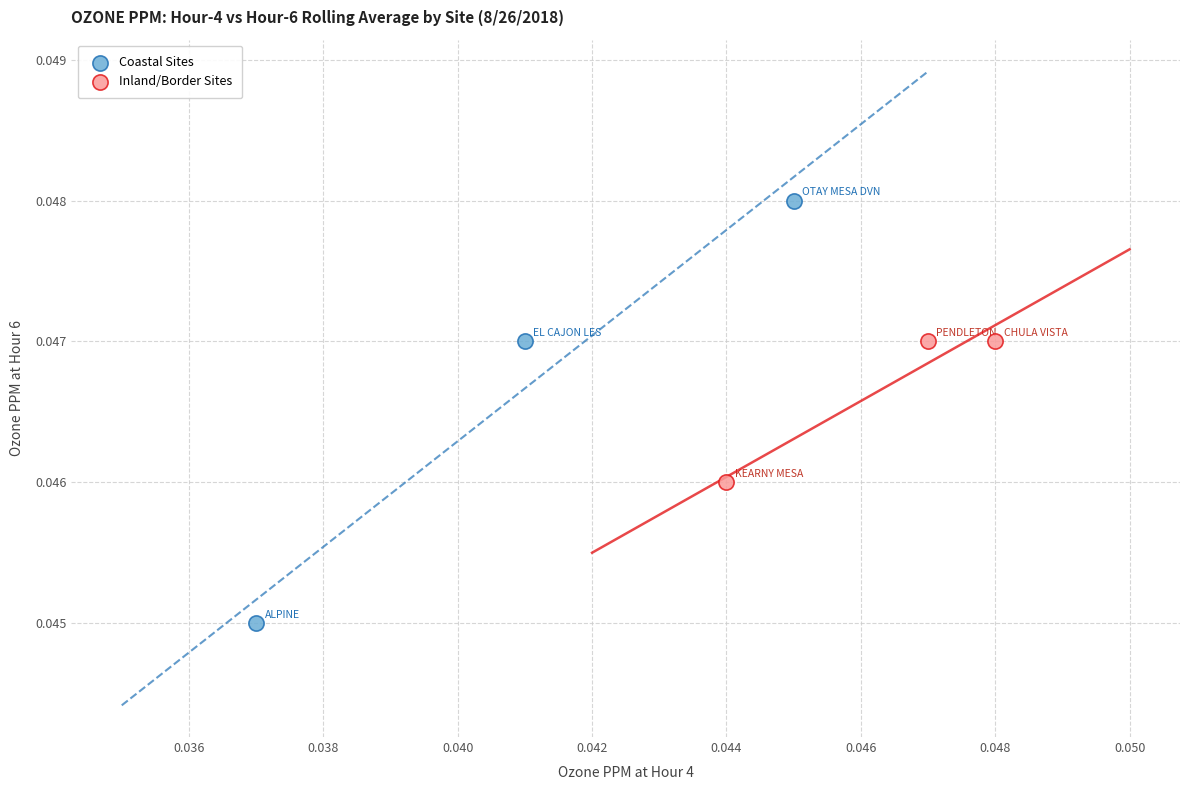

What are all the series names shown in the legend?

Coastal Sites, Inland/Border Sites